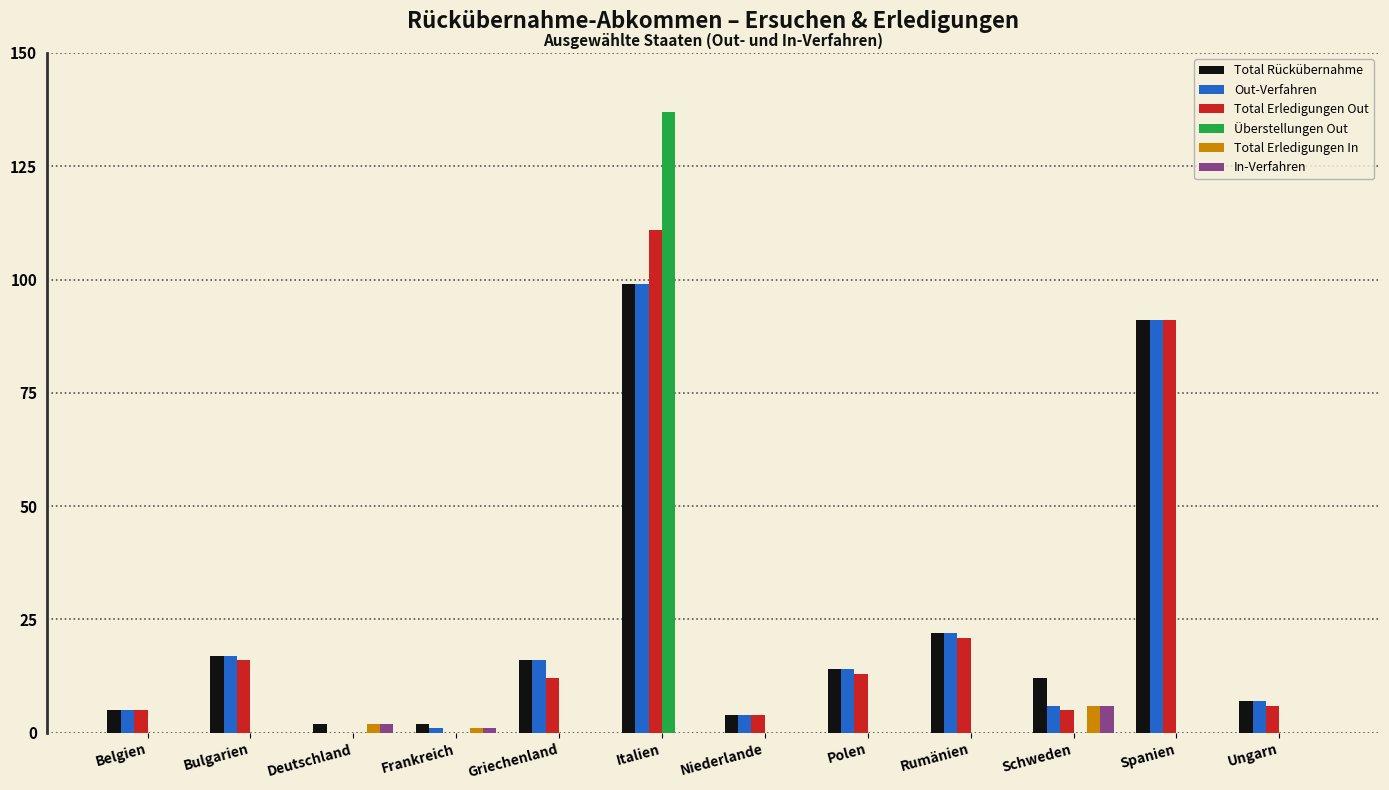

What is the greatest value displayed?

137